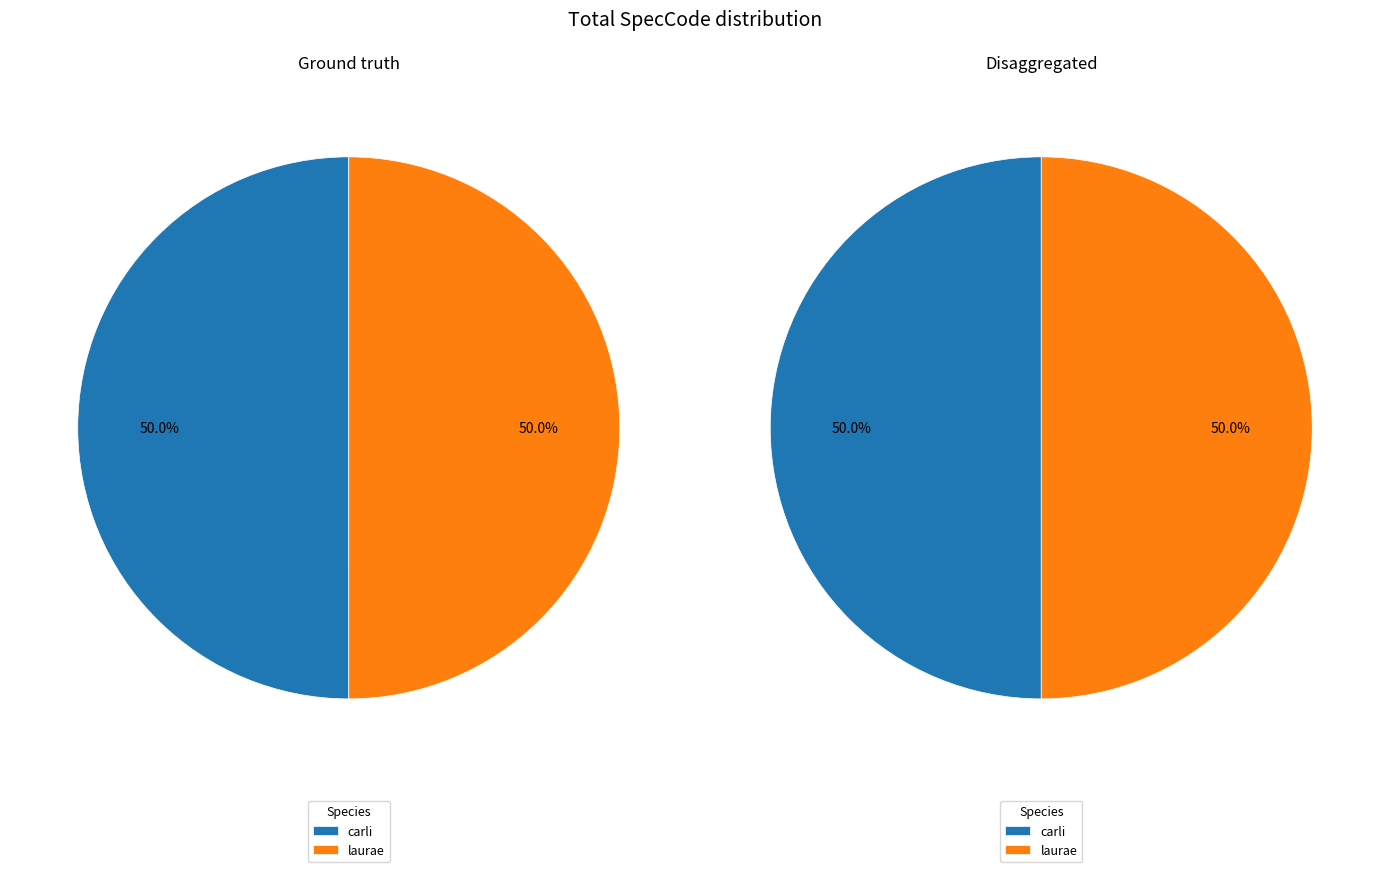

Which category has the smallest portion of the pie?

carli